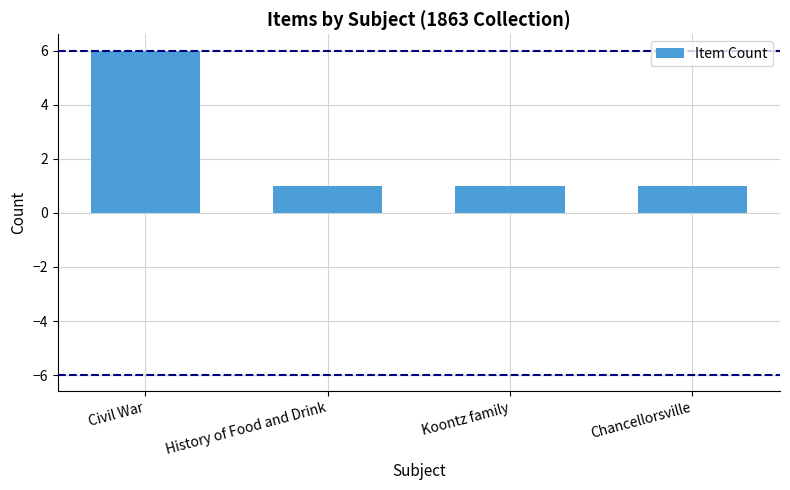

Reading left to right, list all the values displayed in this chart.

6	1	1	1